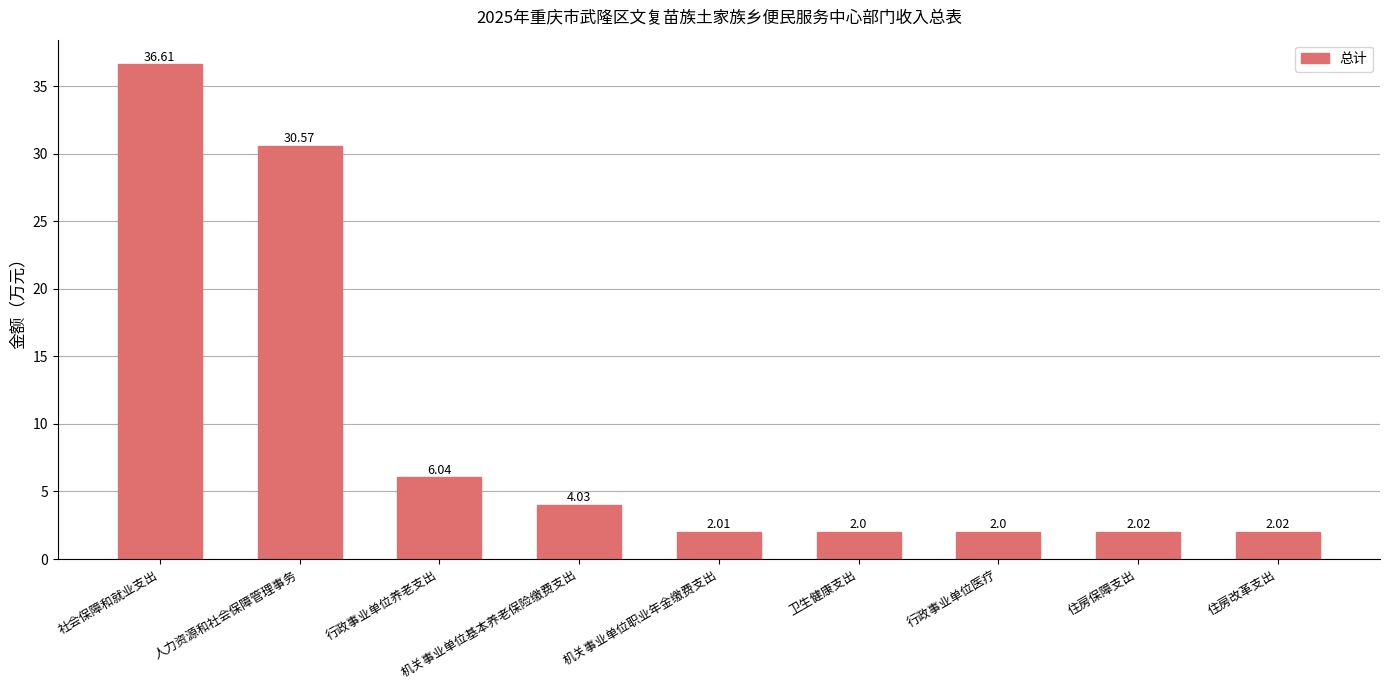

Does the chart contain any negative values?

No